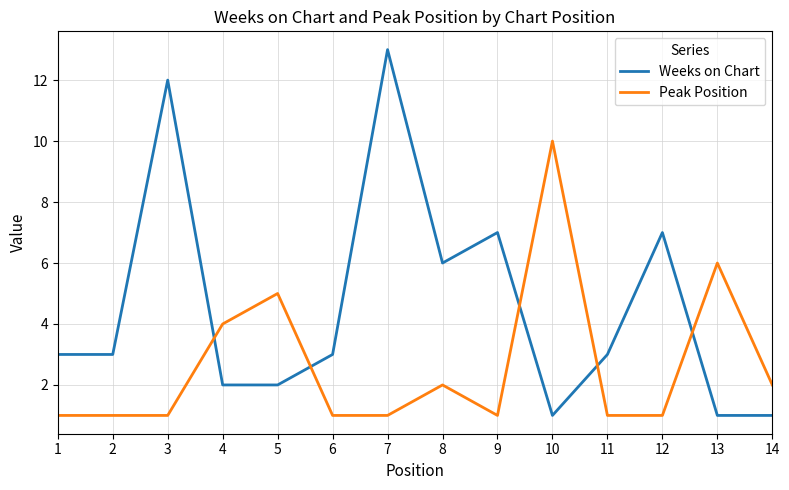

What is the minimum value for Peak Position?

1